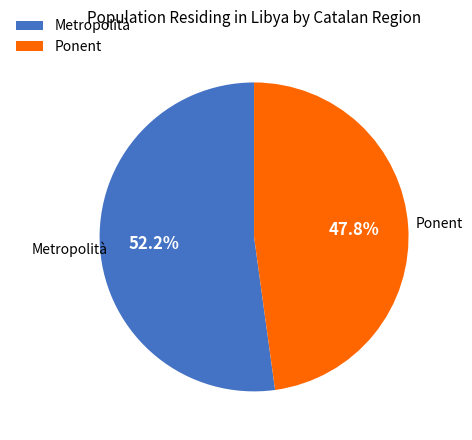

What is the smallest slice in the pie chart?

Ponent